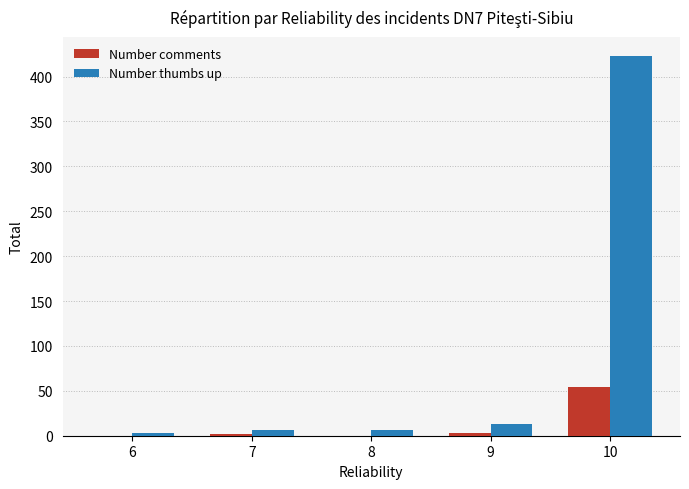

At which category is the sum across all series the highest?

10